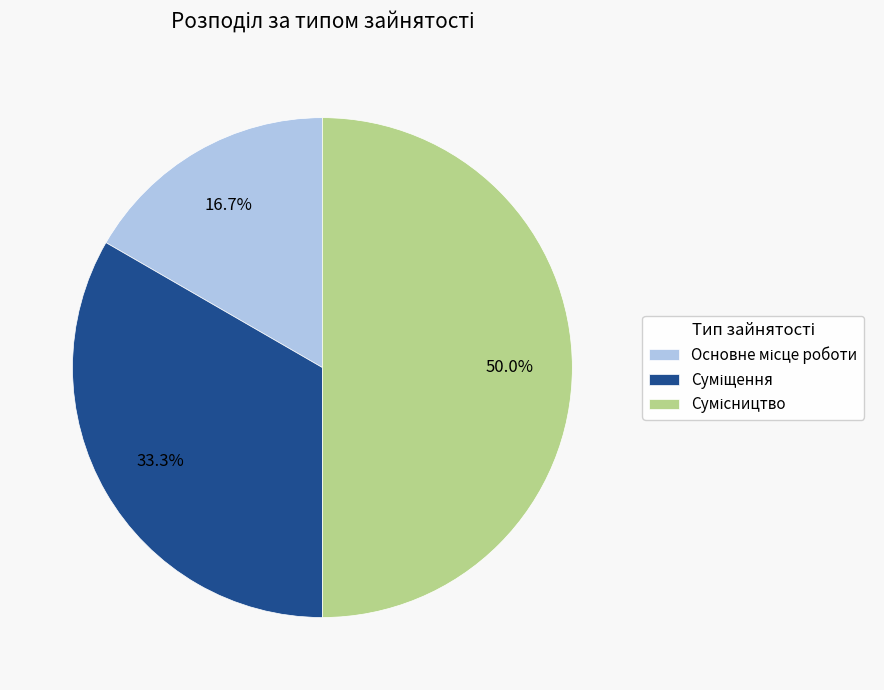

How many slices are in this pie chart?

3